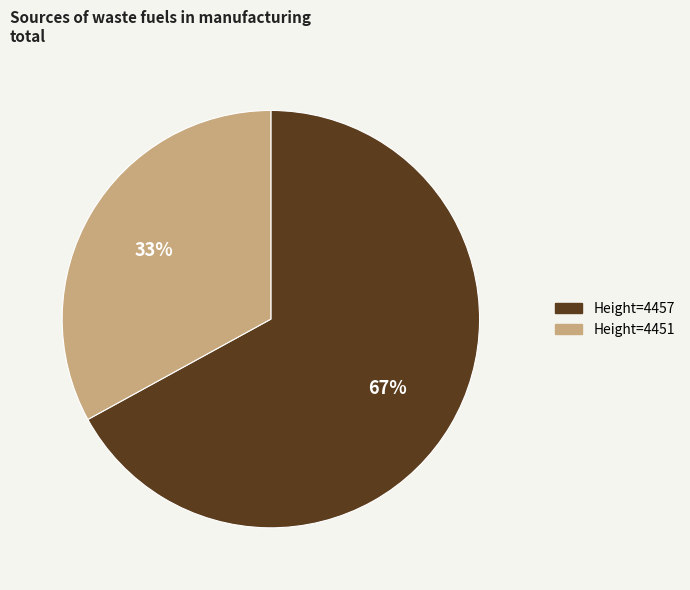

Is there a majority slice in this chart?

Yes